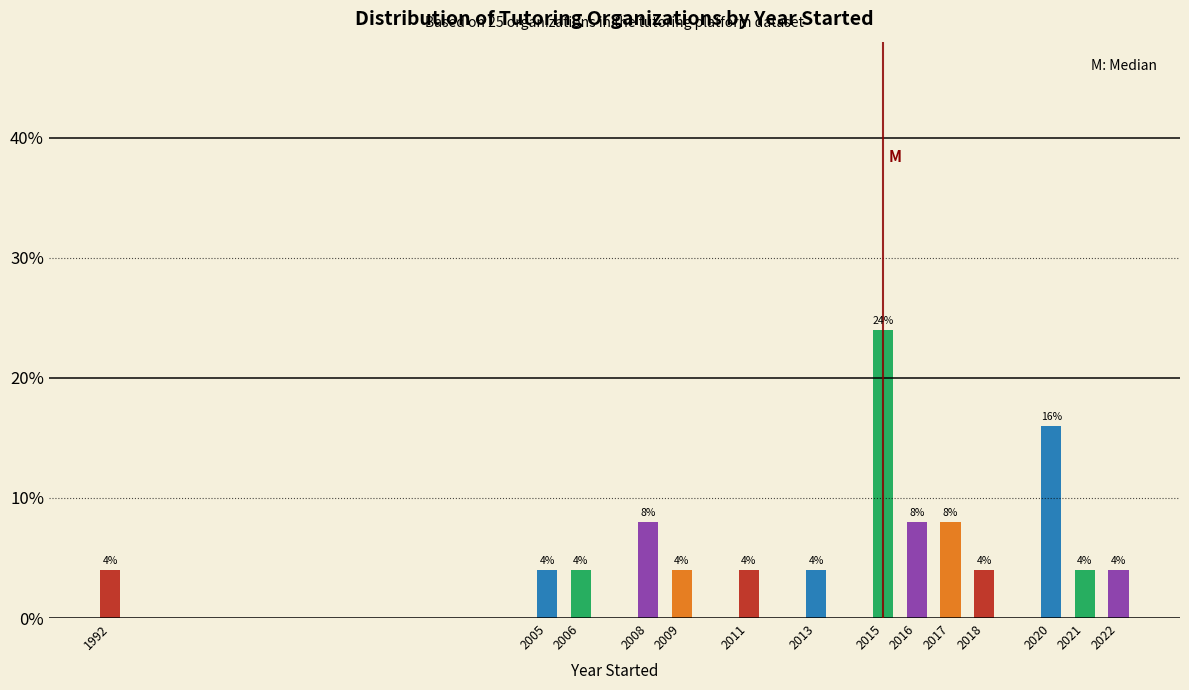

Reading right to left, transcribe all the data shown in this chart.

4	4	16	4	8	8	24	4	4	4	8	4	4	4